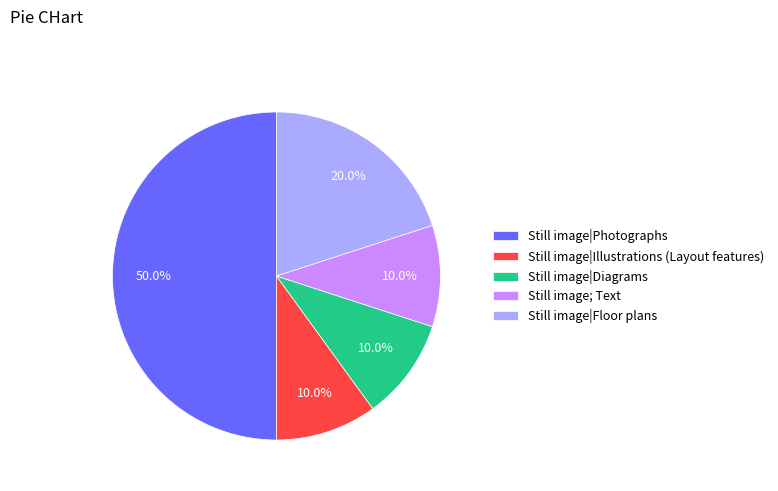

The Still image; Text slice represents 10% of the pie. True or false?

True